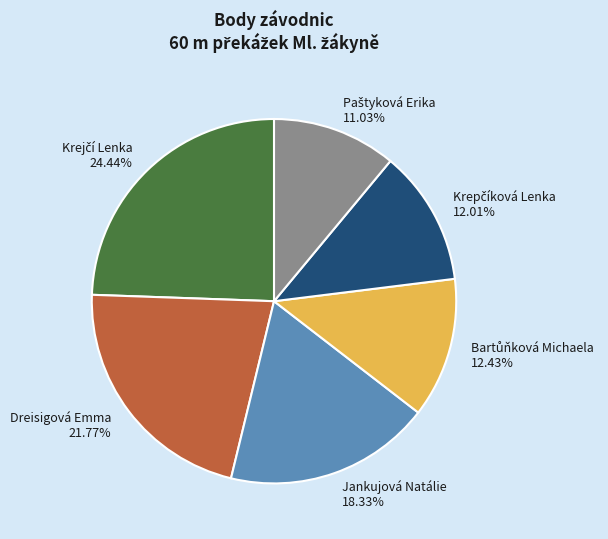

Count the number of slices in the pie.

6